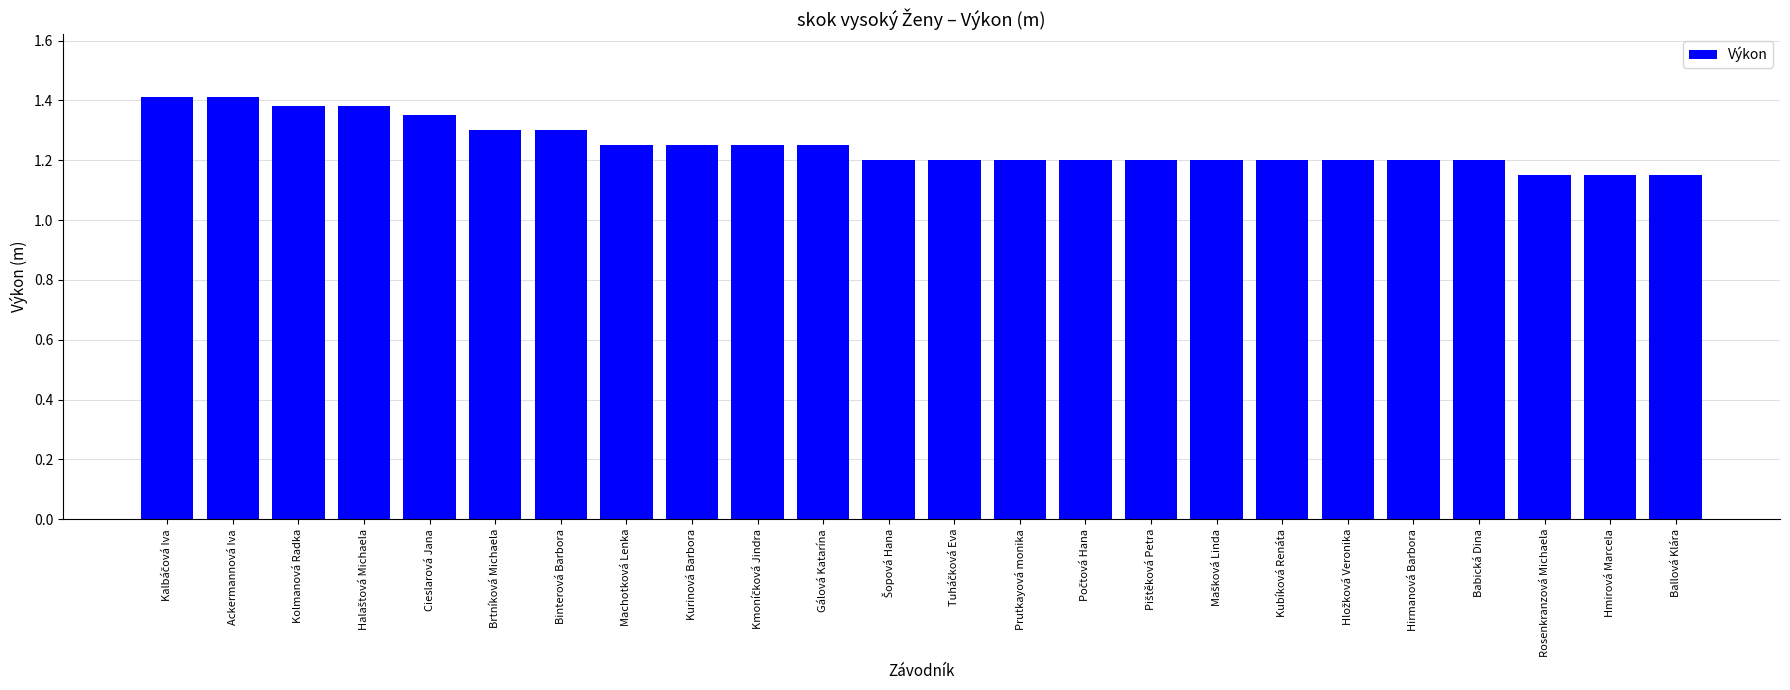

What is the difference between the second highest and minimum values?

0.3